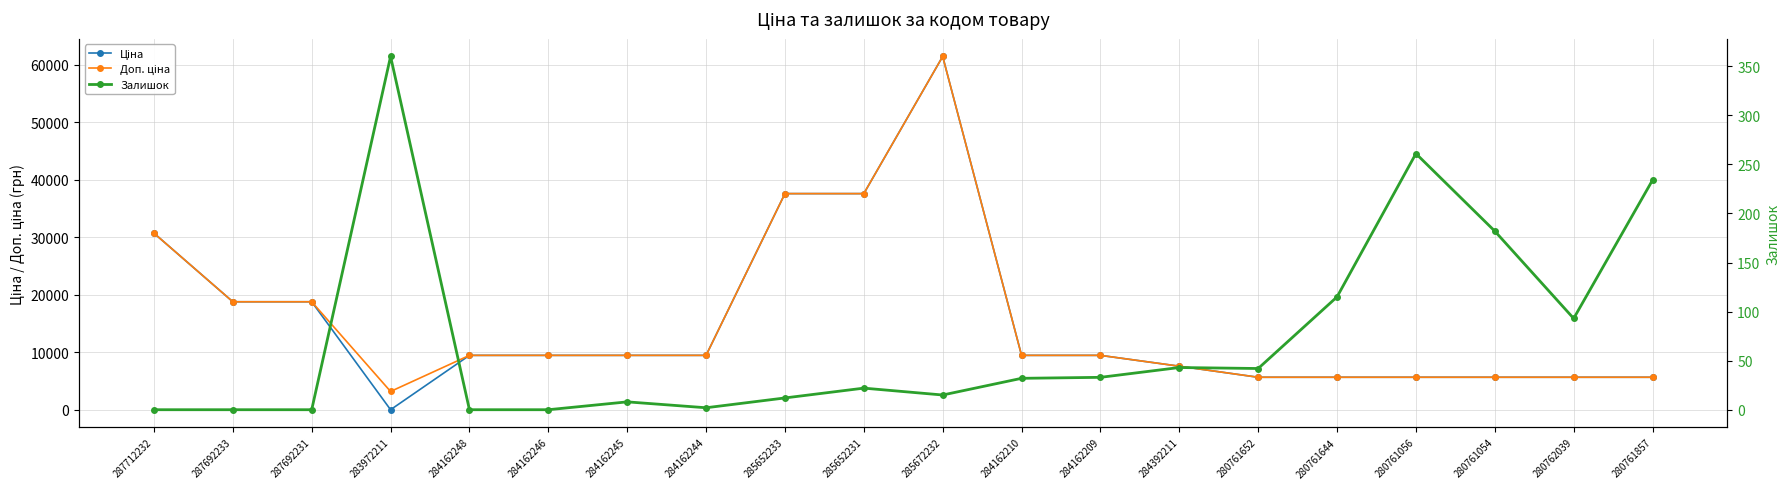

What are all the series names shown in the legend?

Ціна, Доп. ціна, Залишок